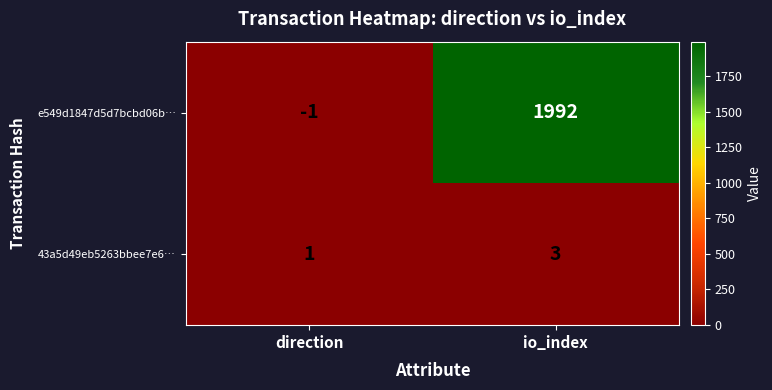

True or false: 43a5d49eb5263bbee7e6… has a value of 0 at direction.

False